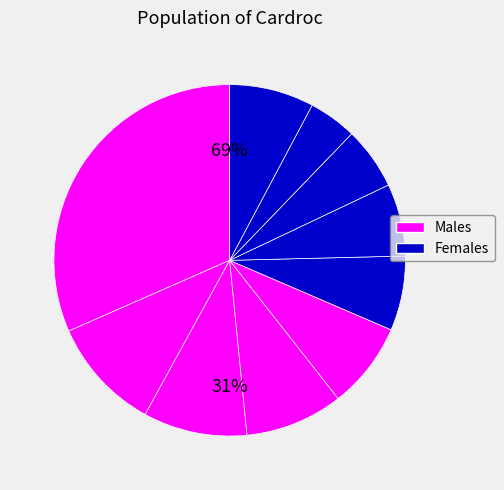

Is it true that pct65 is 7% of the pie?

True